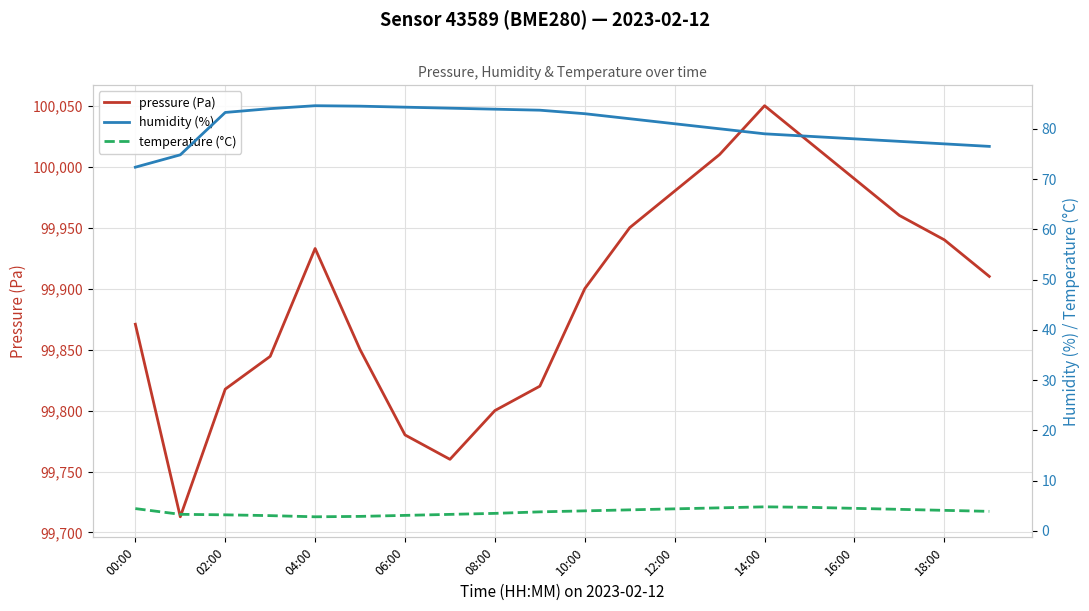

Which category has the highest value in the pressure (Pa) series?

14:00